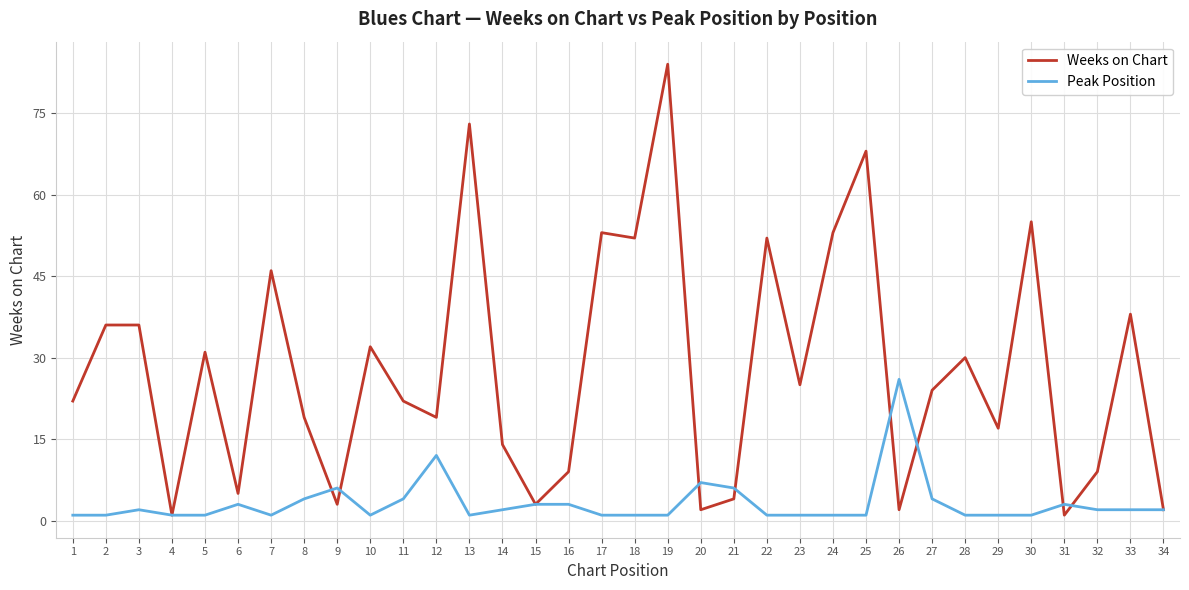

True or false: Weeks on Chart has a value of 38 at 33.

True